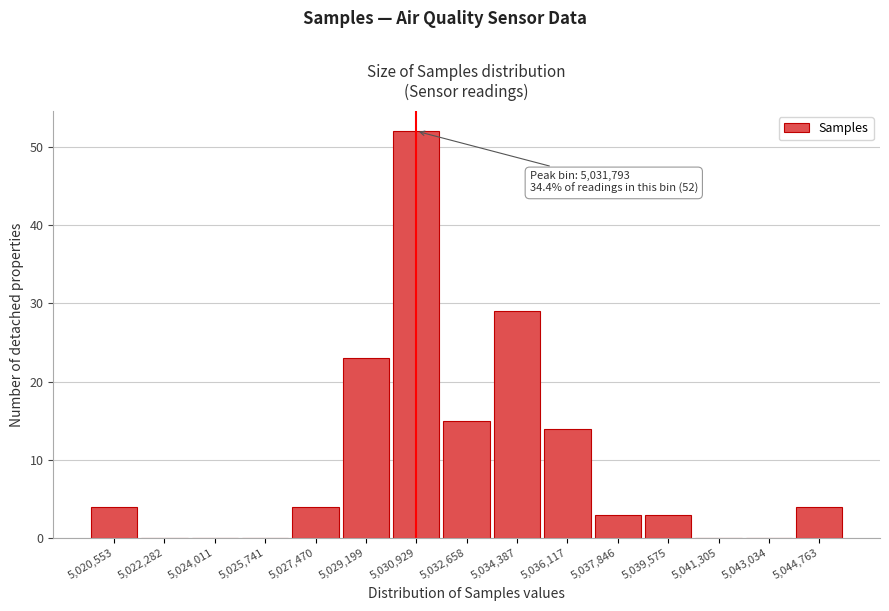

Reading right to left, what are all the values shown in this chart?

5,044,763=4	5,043,034=0	5,041,305=0	5,039,575=3	5,037,846=3	5,036,117=14	5,034,387=29	5,032,658=15	5,030,929=52	5,029,199=23	5,027,470=4	5,025,741=0	5,024,011=0	5,022,282=0	5,020,553=4